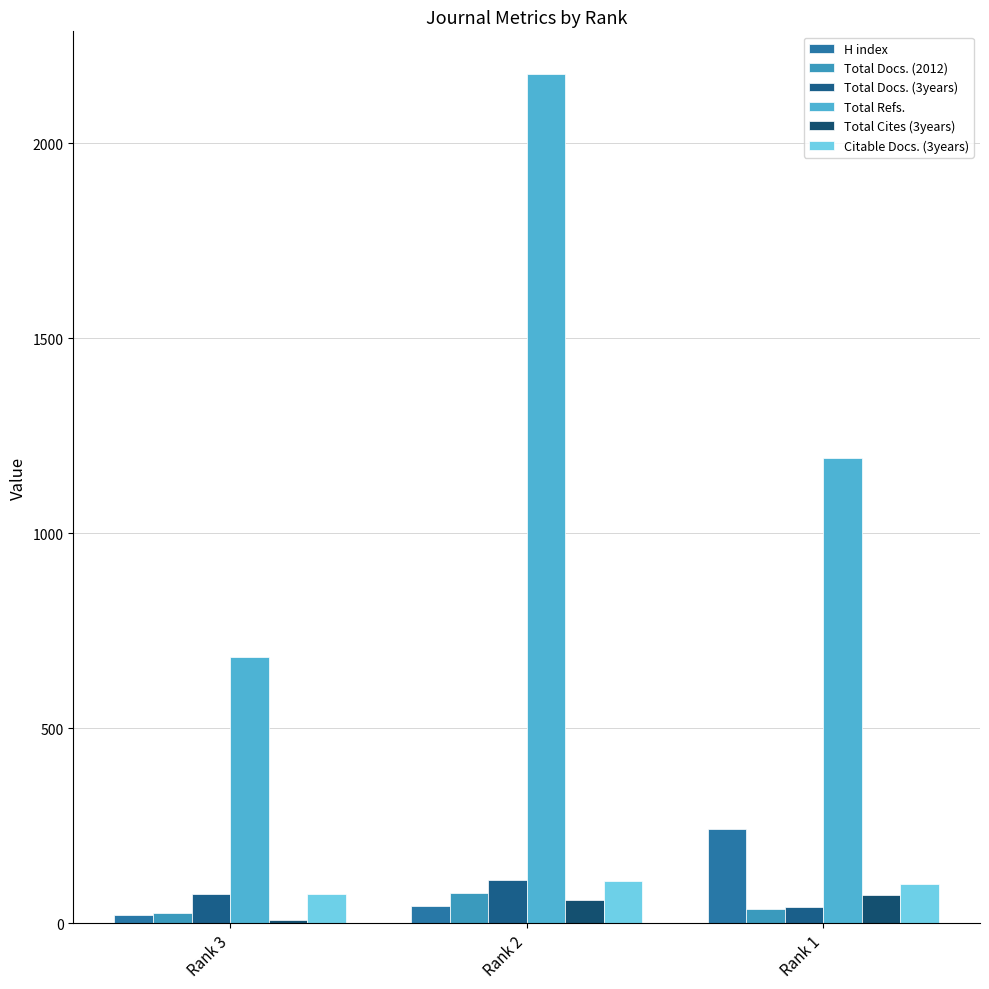

What is the value of the Total Docs. (2012) bar at the 1st from the left?

26